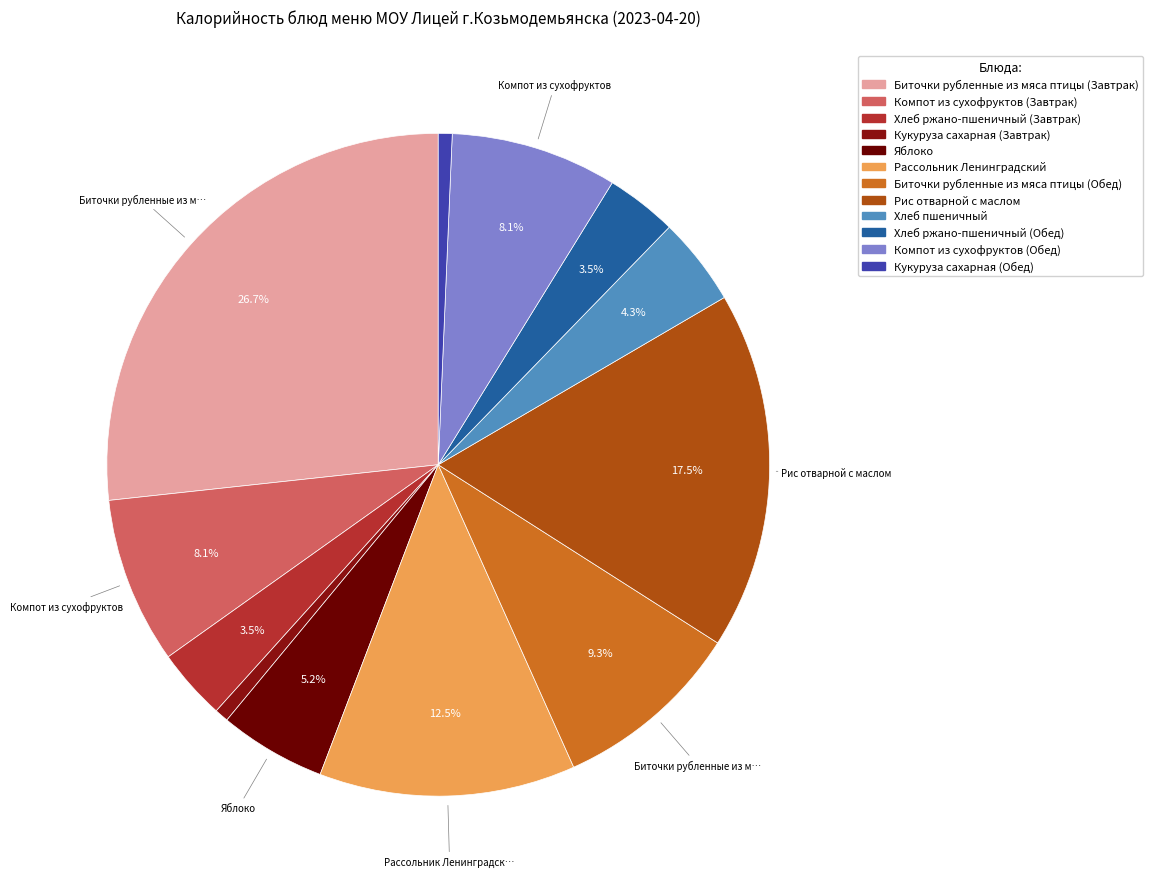

Which slice is the smallest?

Кукуруза сахарная (Завтрак)